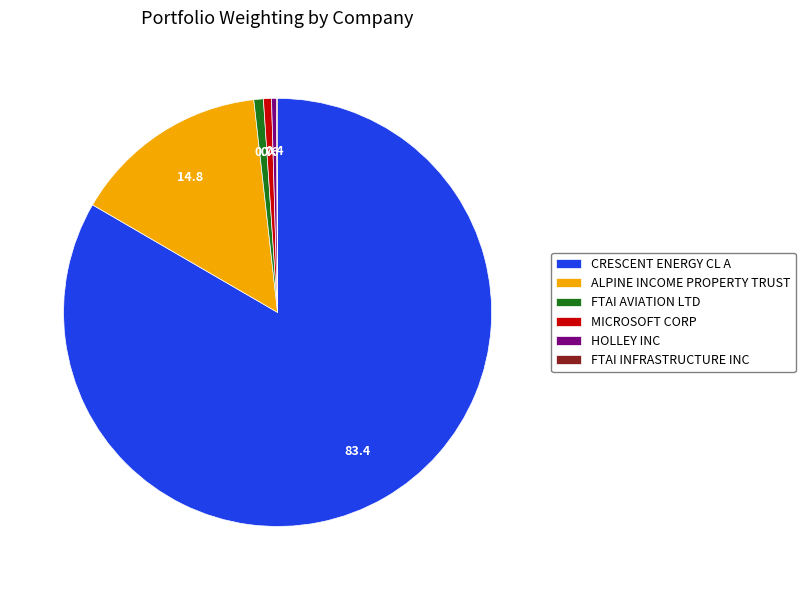

Which slice is the largest?

CRESCENT ENERGY CL A